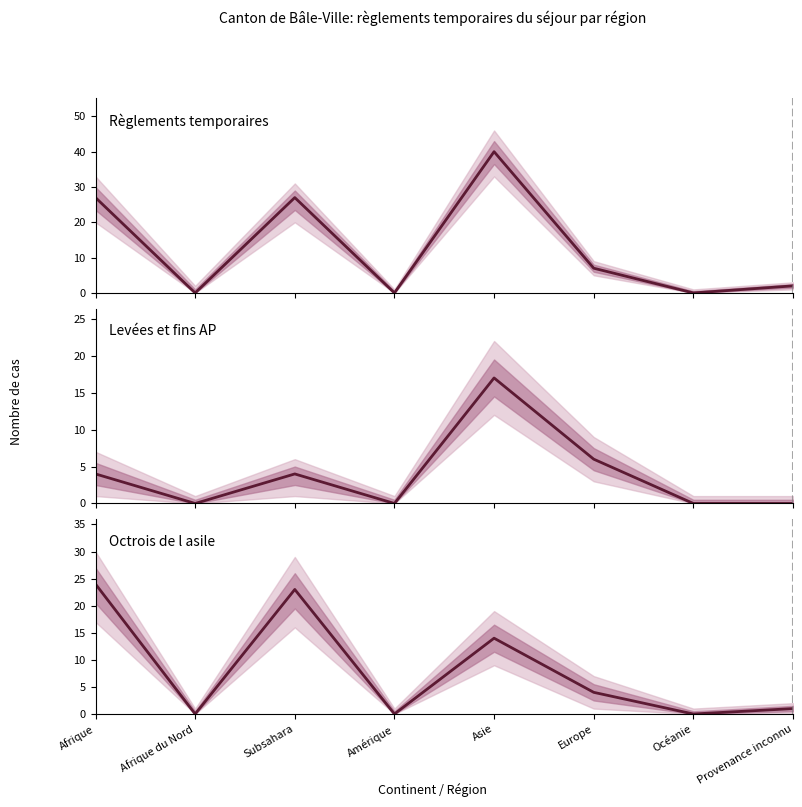

What is the label of the 4th point from the right?

Asie